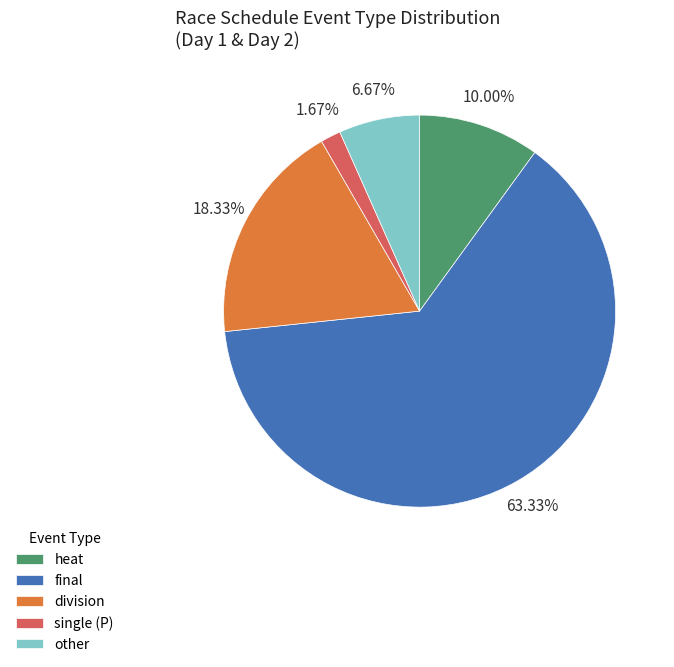

Which slice is the largest?

final